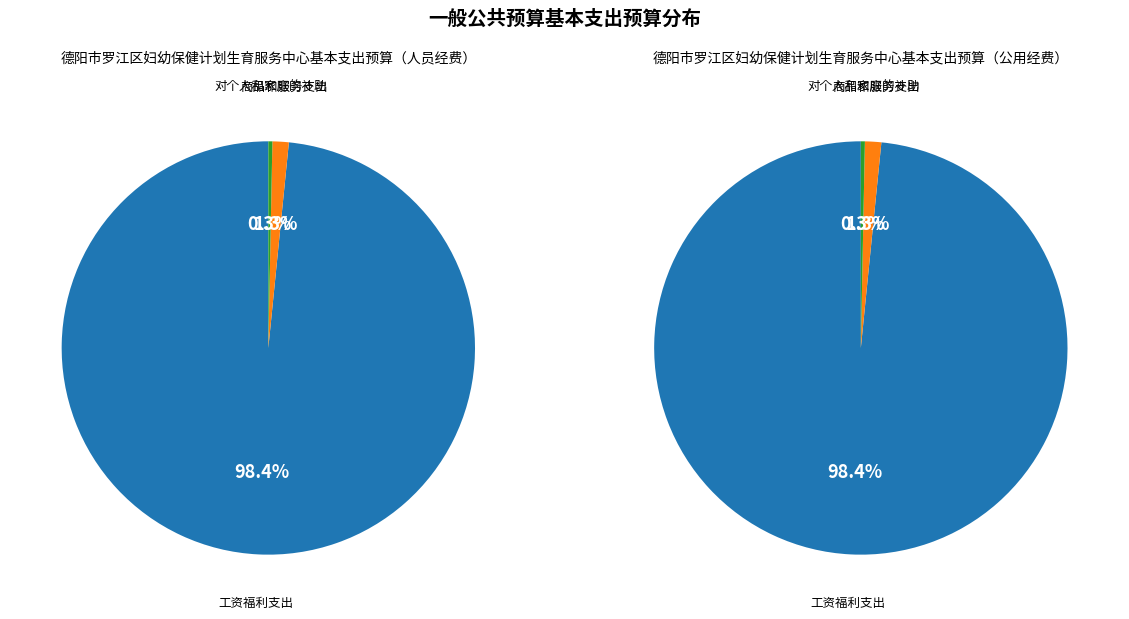

Is there any slice that represents more than half of the pie?

Yes